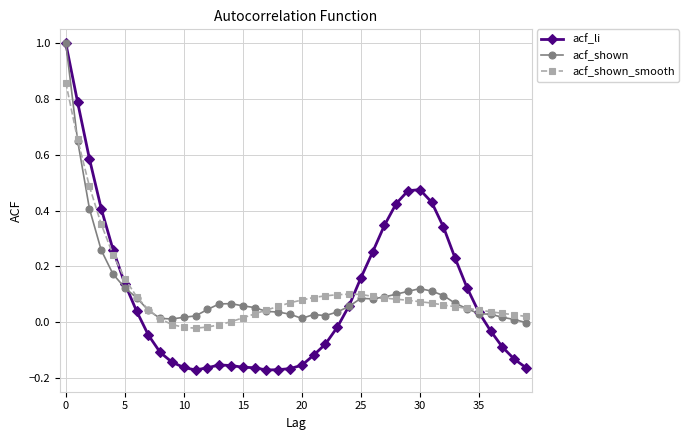

Which series has the largest range (max minus min)?

acf_li